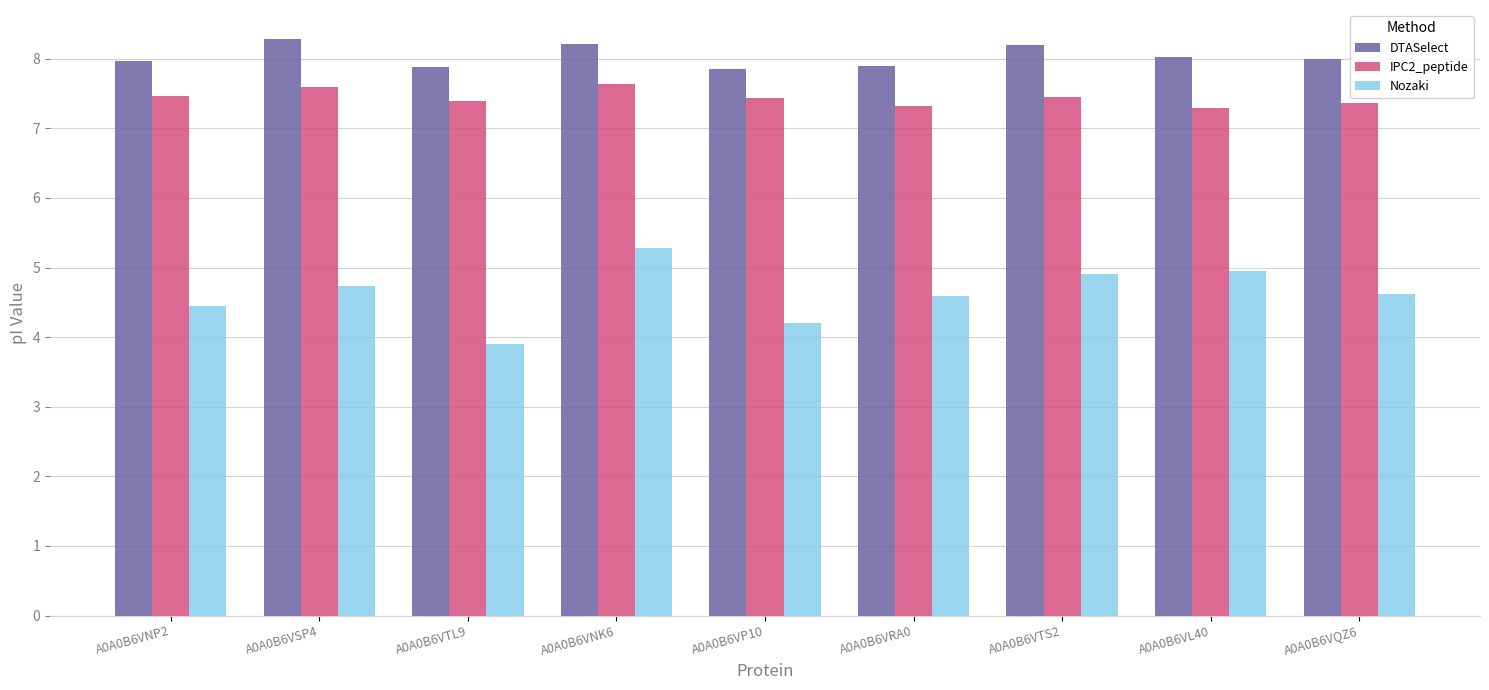

At A0A0B6VL40, list the series in order from largest to smallest.

DTASelect, IPC2_peptide, Nozaki